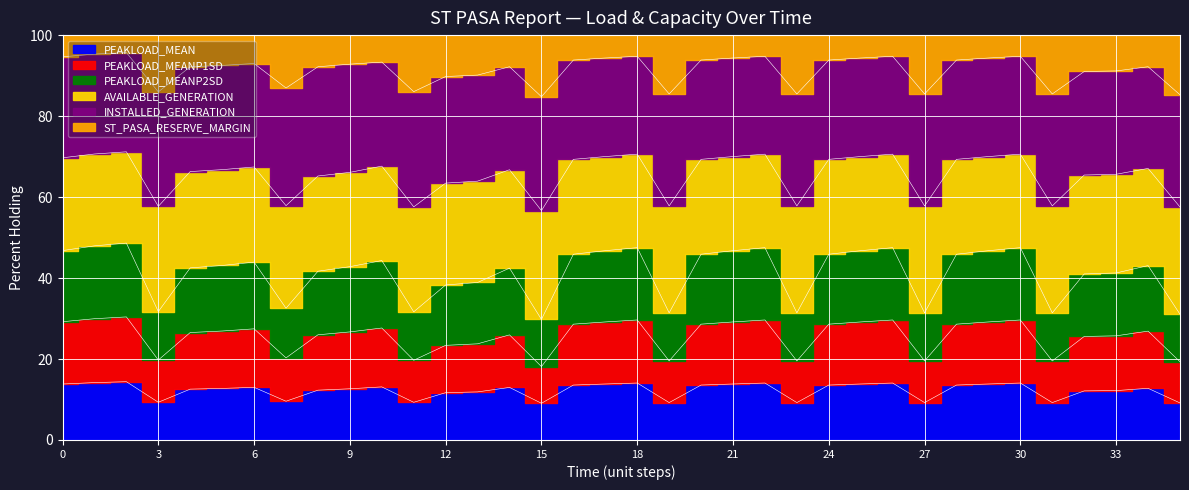

True or false: PEAKLOAD_MEANP2SD has more than 0 interior local peaks.

True